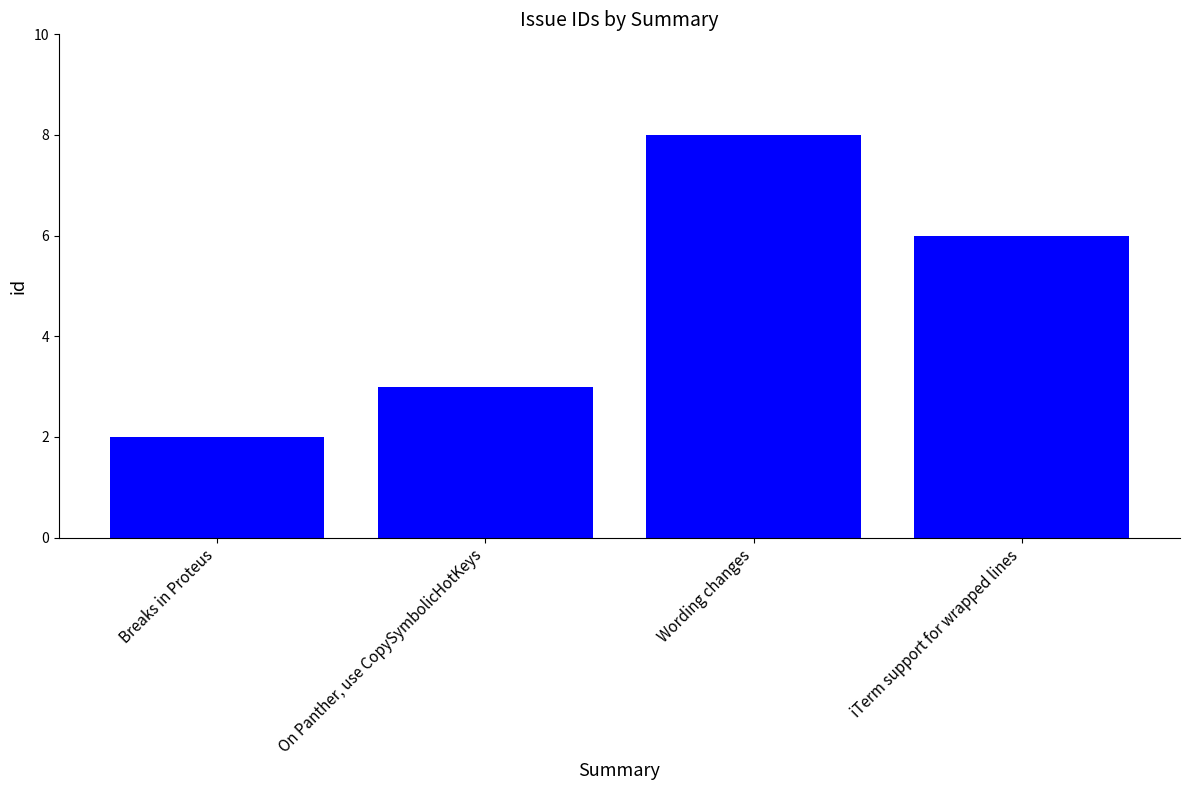

Reading left to right, what are all the values shown in this chart?

2	3	8	6